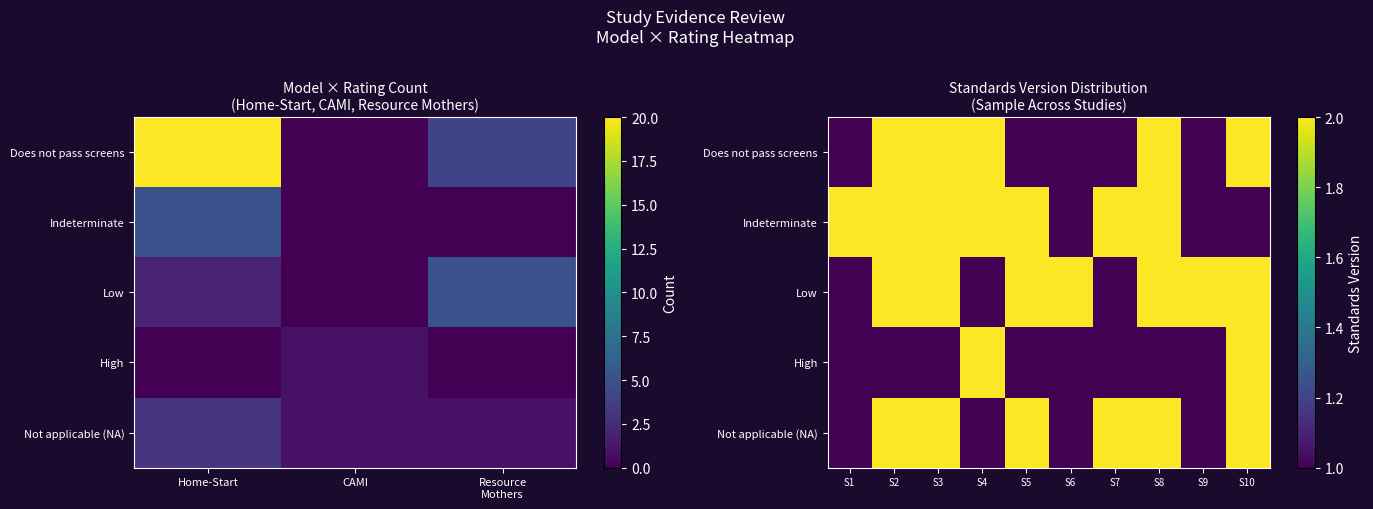

What is the smallest value displayed?

1